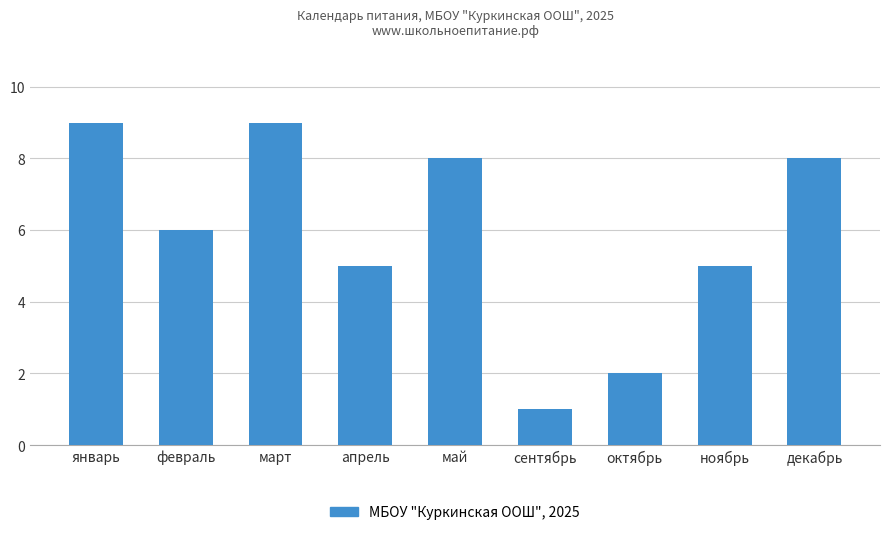

How many categories are shown in the chart?

9